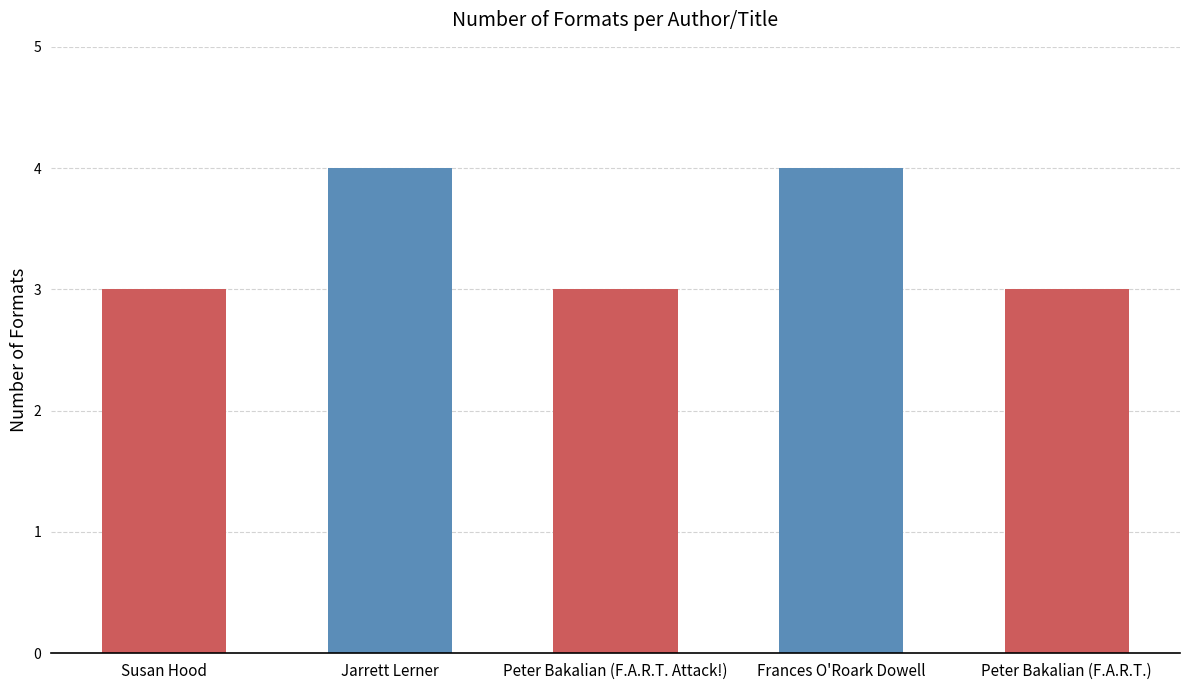

What is the greatest value displayed?

4